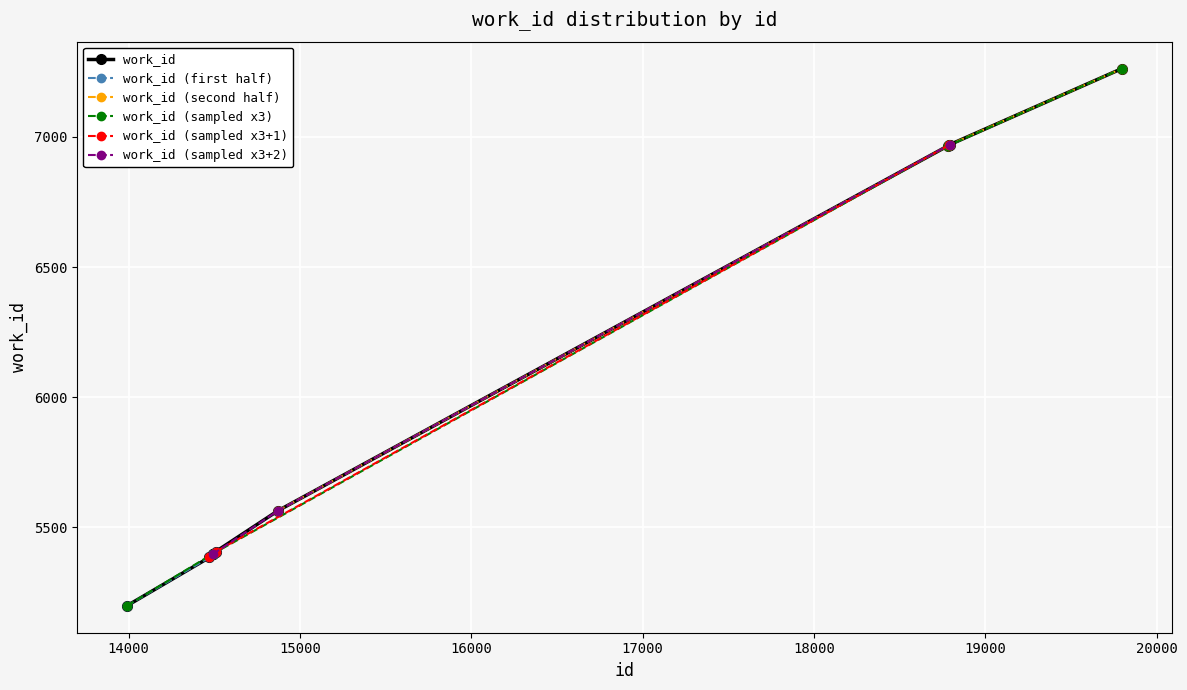

What is the change in value from 14471 to 19797?

+1878